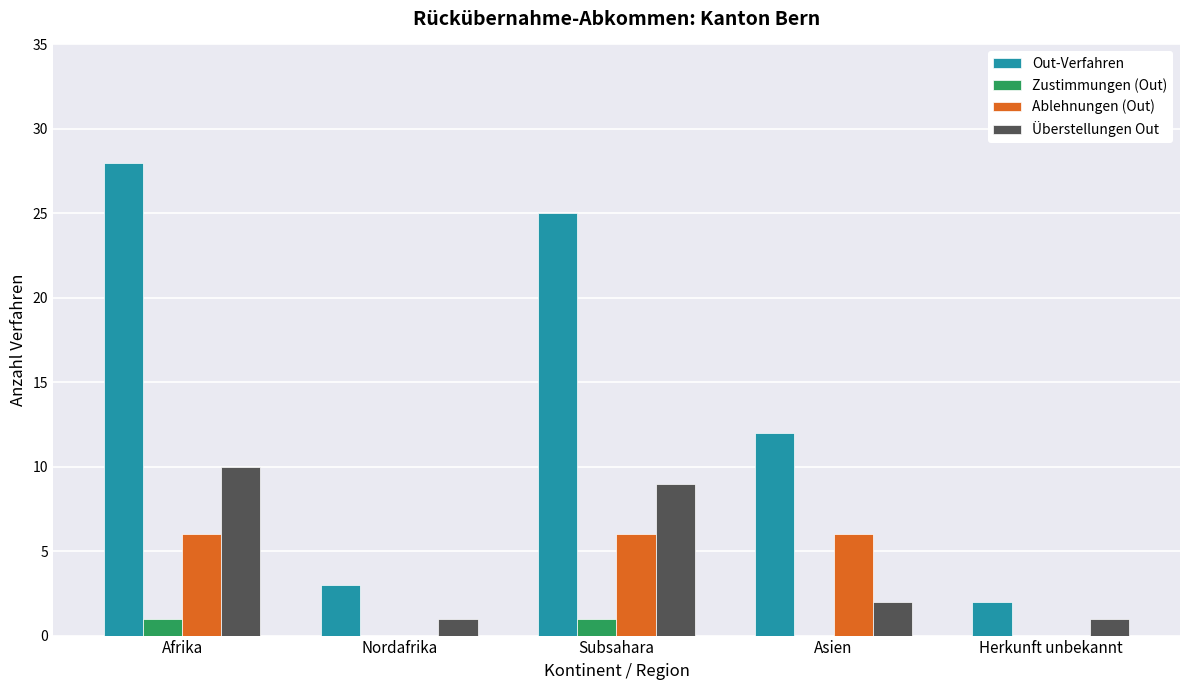

Count the Überstellungen Out values in the range 1 to 9.

4